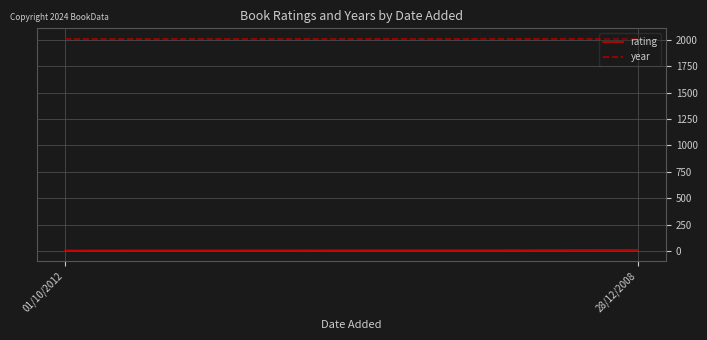

What is the value of the rating point at the 1st from the left?

6